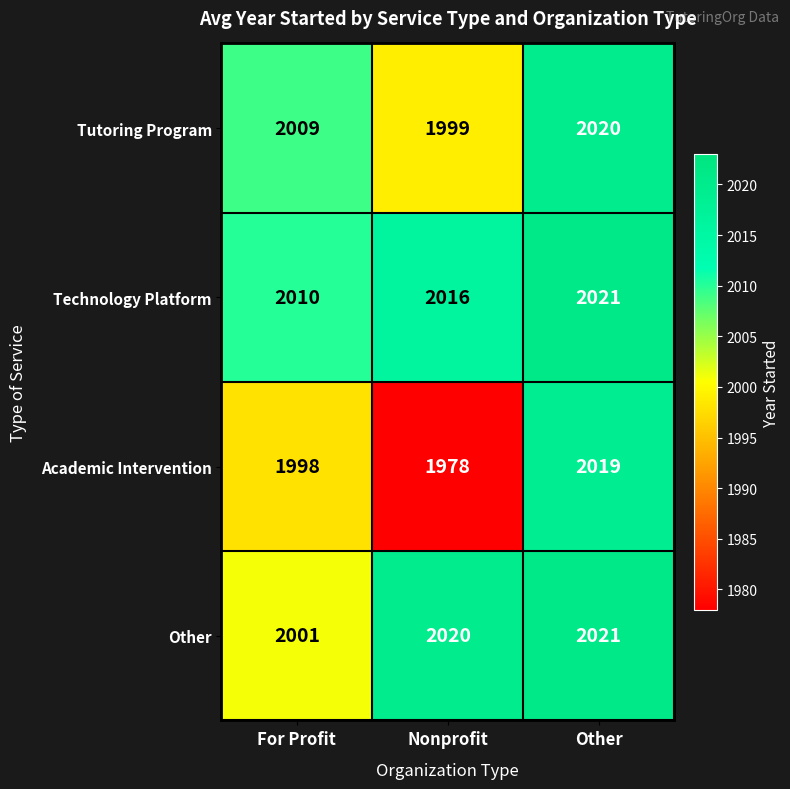

What is the sum of all Academic Intervention values?

5995